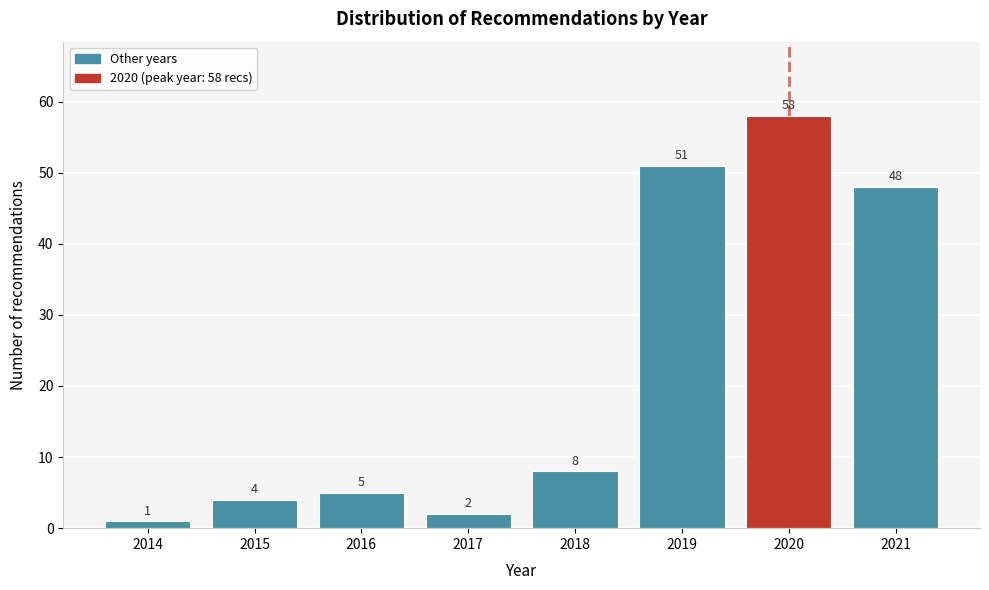

Reading left to right, what are all the values shown in this chart?

2014=1	2015=4	2016=5	2017=2	2018=8	2019=51	2020=58	2021=48